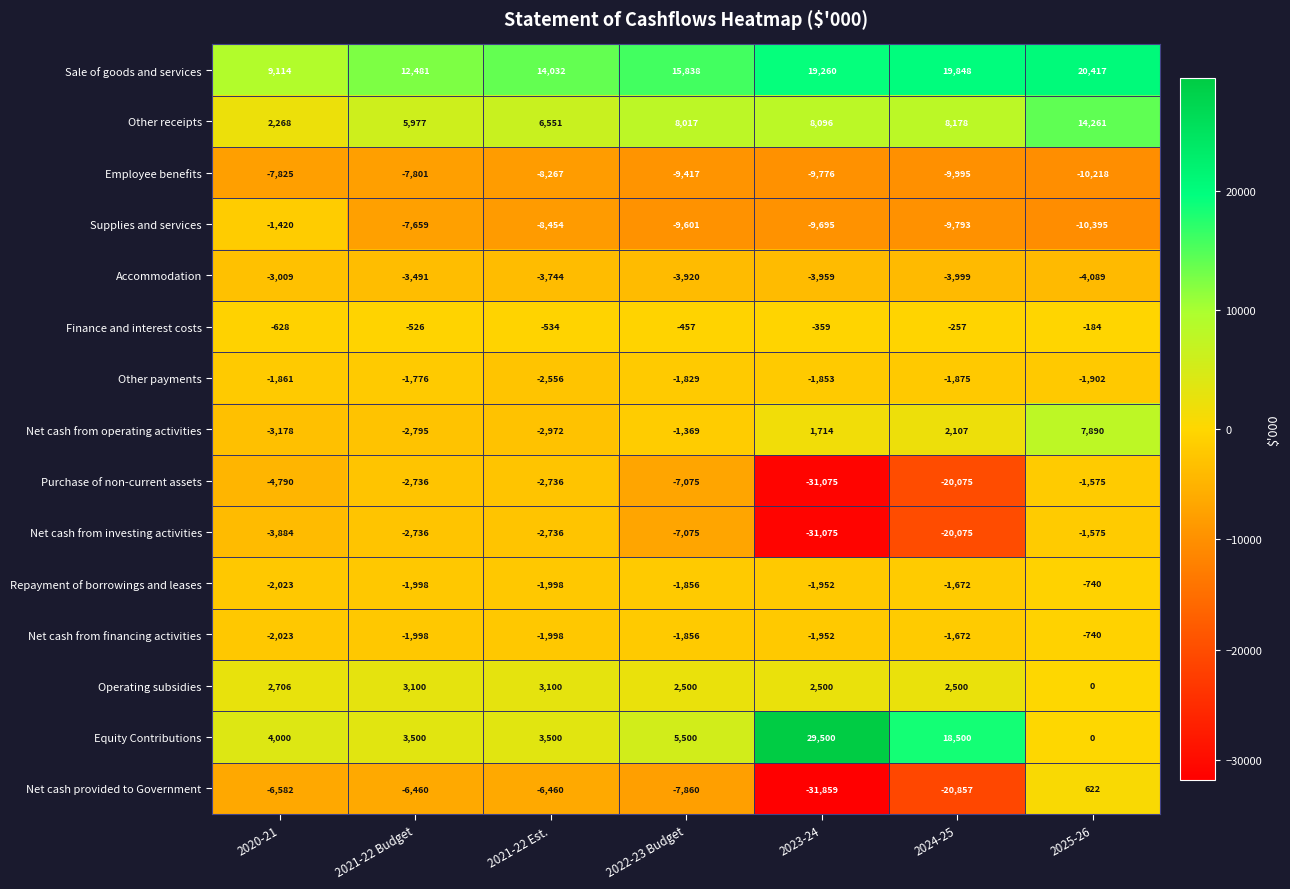

Where is Sale of goods and services nearest to the value 14765?

2021-22 Est.